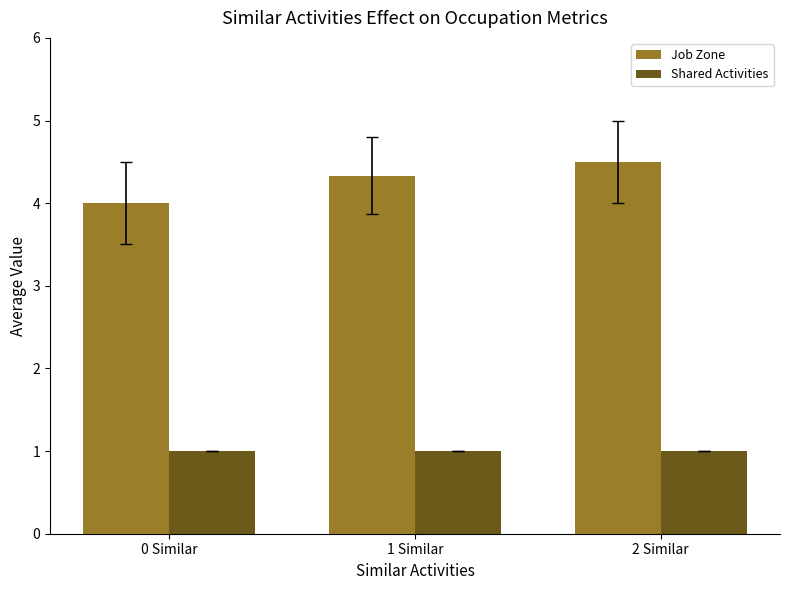

What is the label of the 3rd bar from the right?

0 Similar